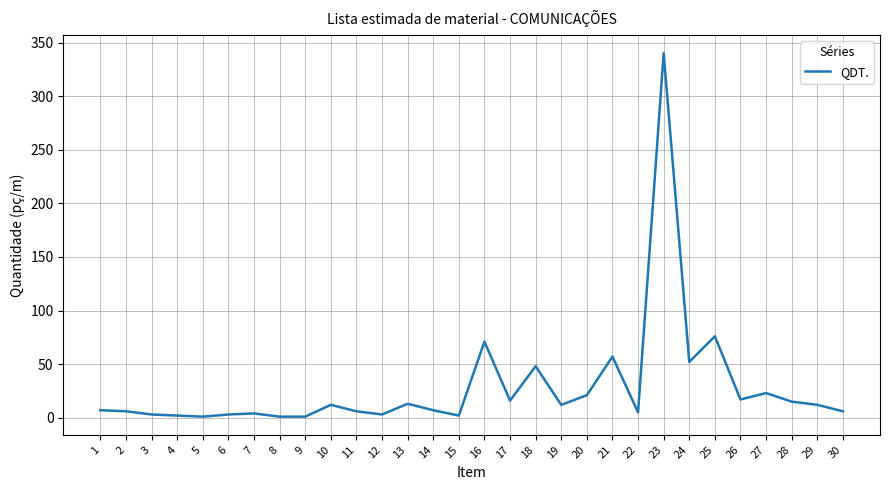

What is the greatest value displayed?

340